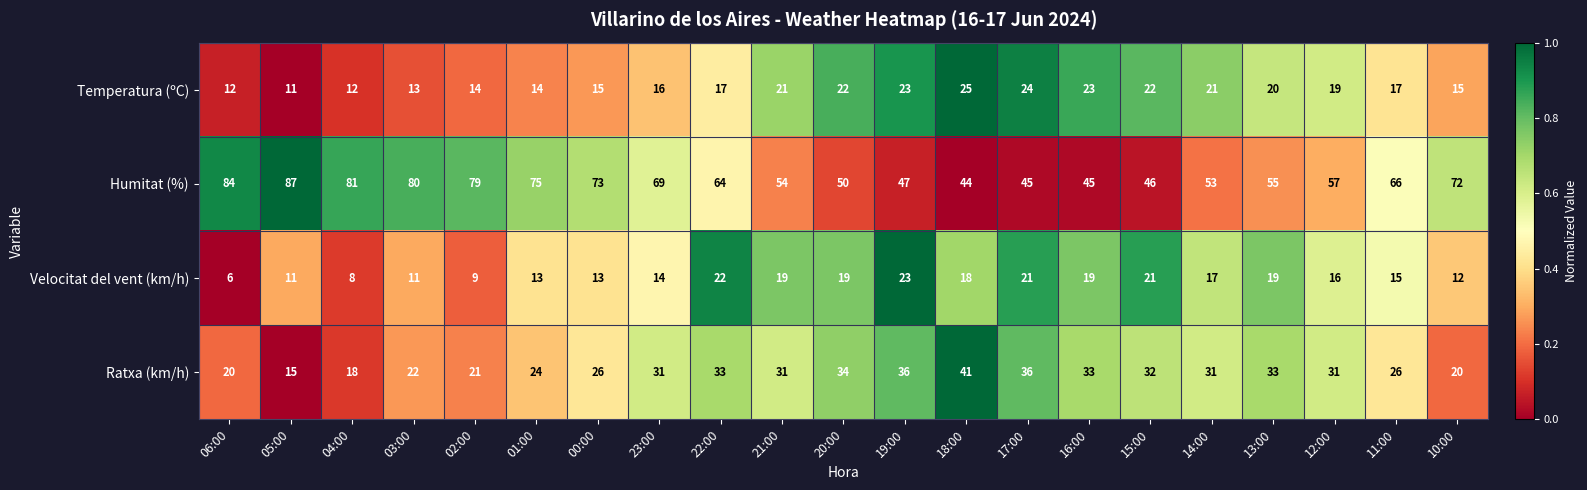

True or false: Ratxa (km/h) has a value of 33 at 13:00.

True